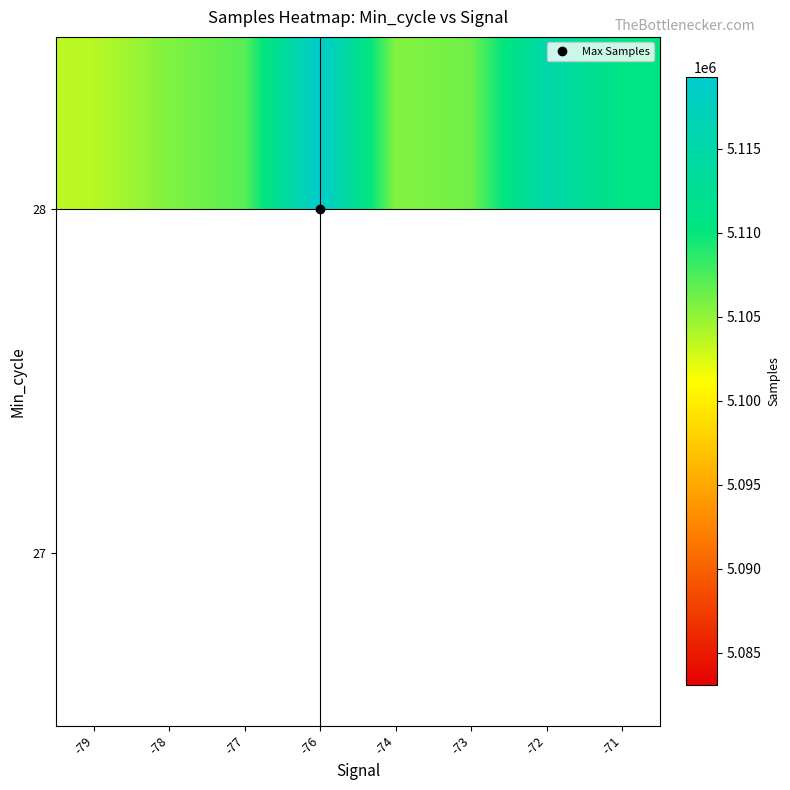

Between -77 and -73, which is larger?

-73